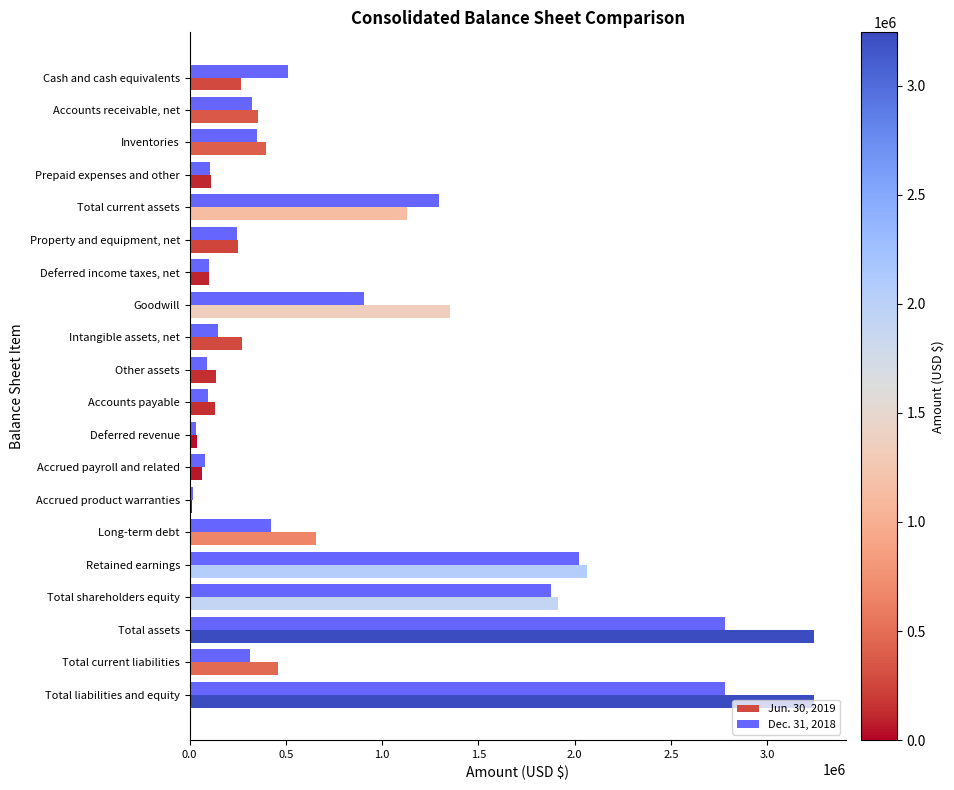

Rank the series by their average value, from lowest to highest.

Dec. 31, 2018, Jun. 30, 2019